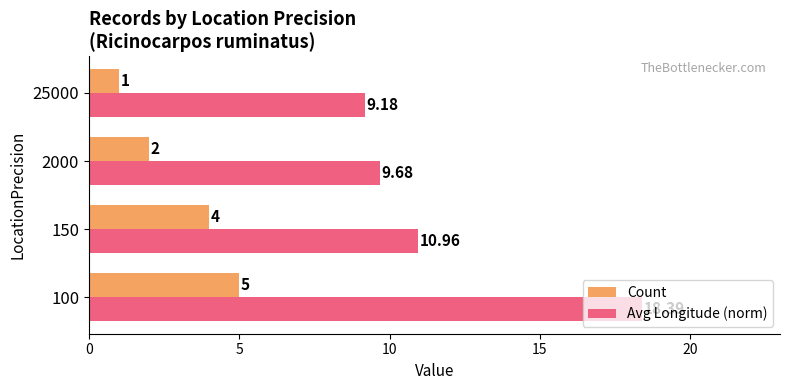

What is the sum of all Count values?

12.0